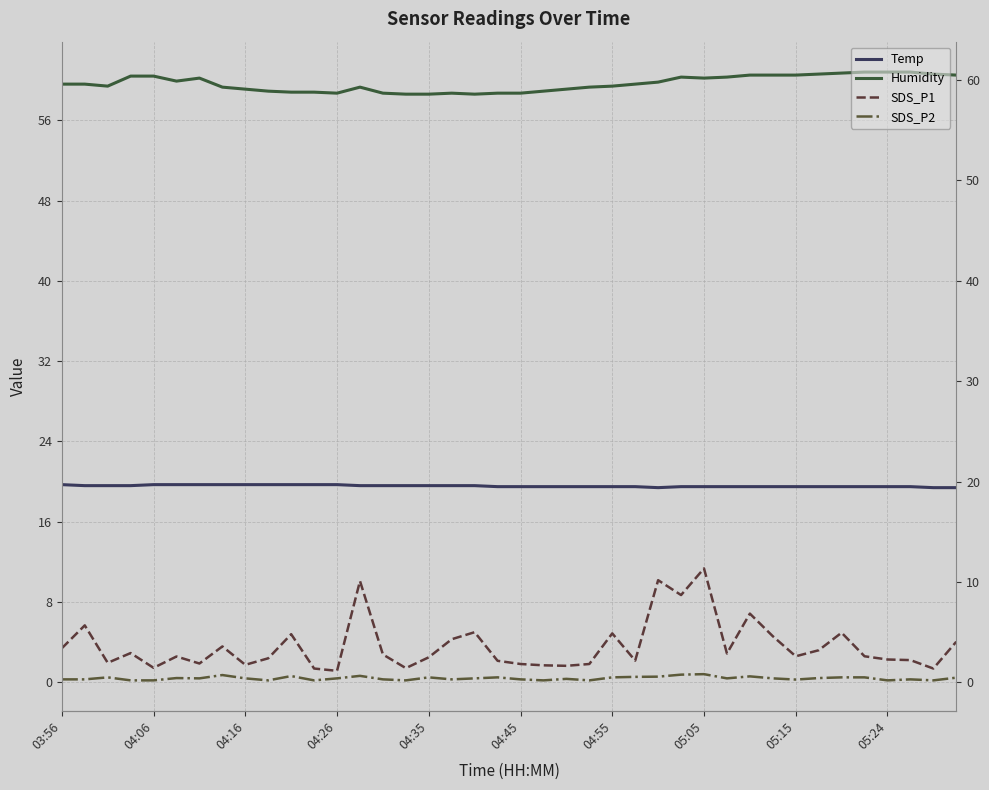

How many lines are shown in the chart?

4